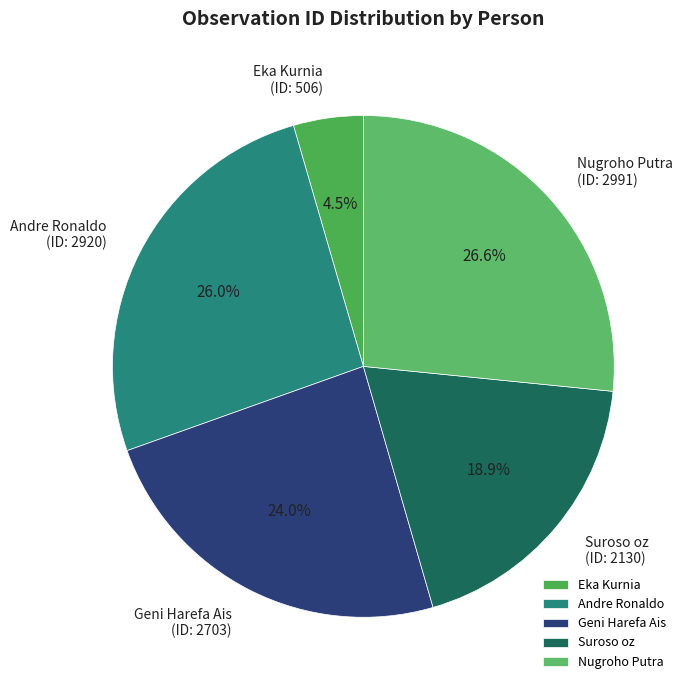

Is it true that Eka Kurnia is 19% of the pie?

False